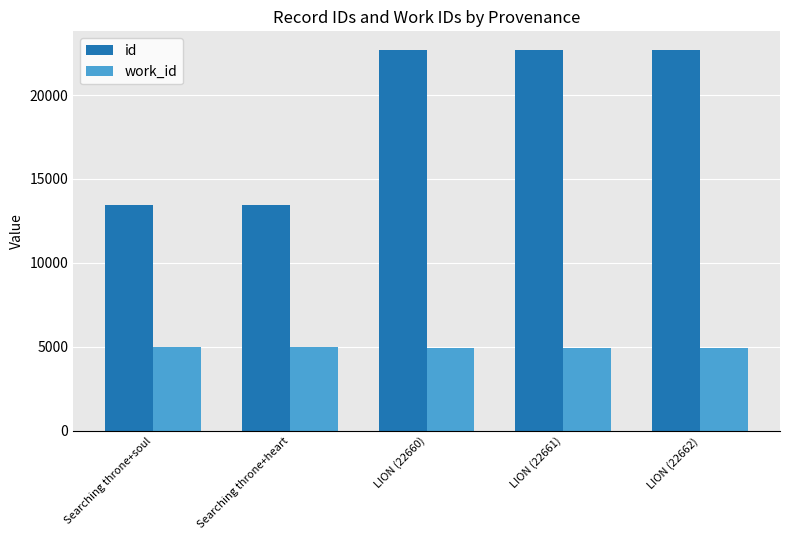

How many bars are there in each group?

2